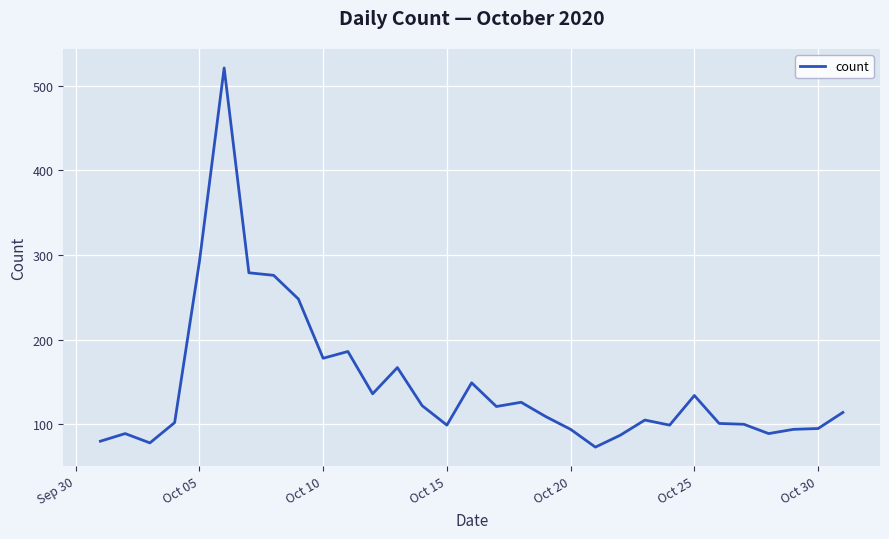

What is the average value?

147